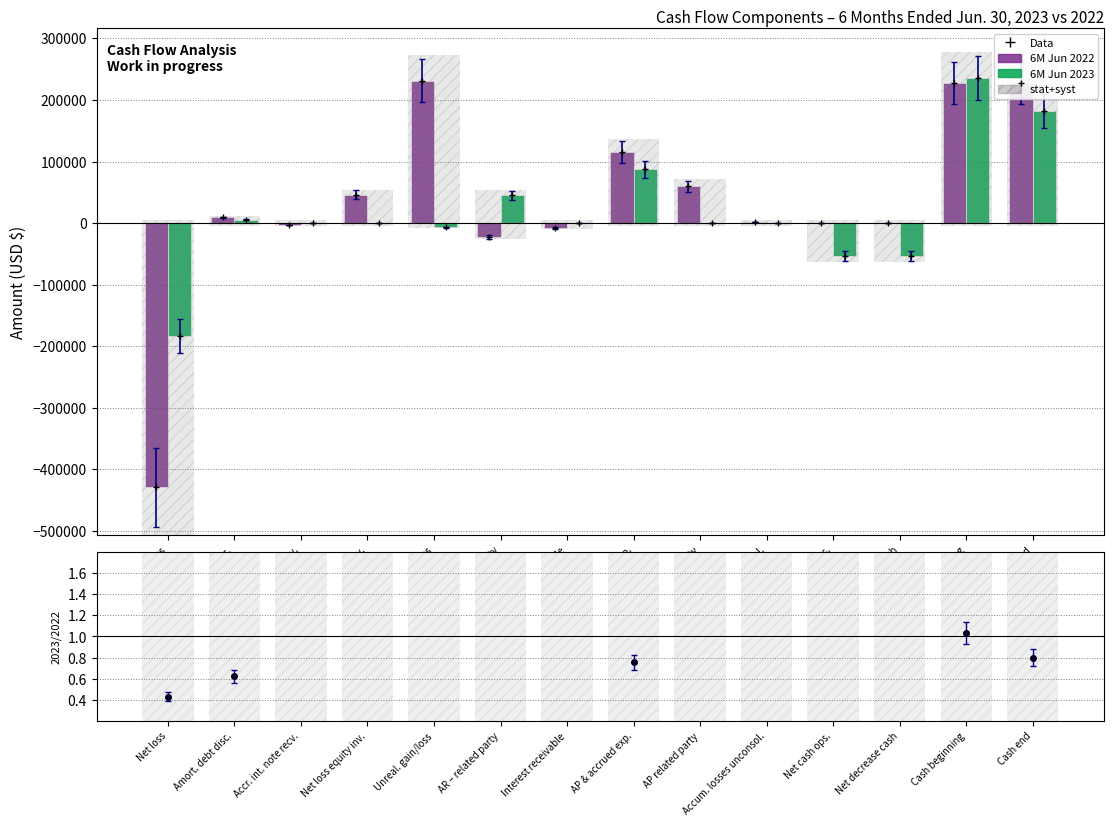

What is the difference between the maximum and minimum values in the Ratio 2023/2022 series?

251.8